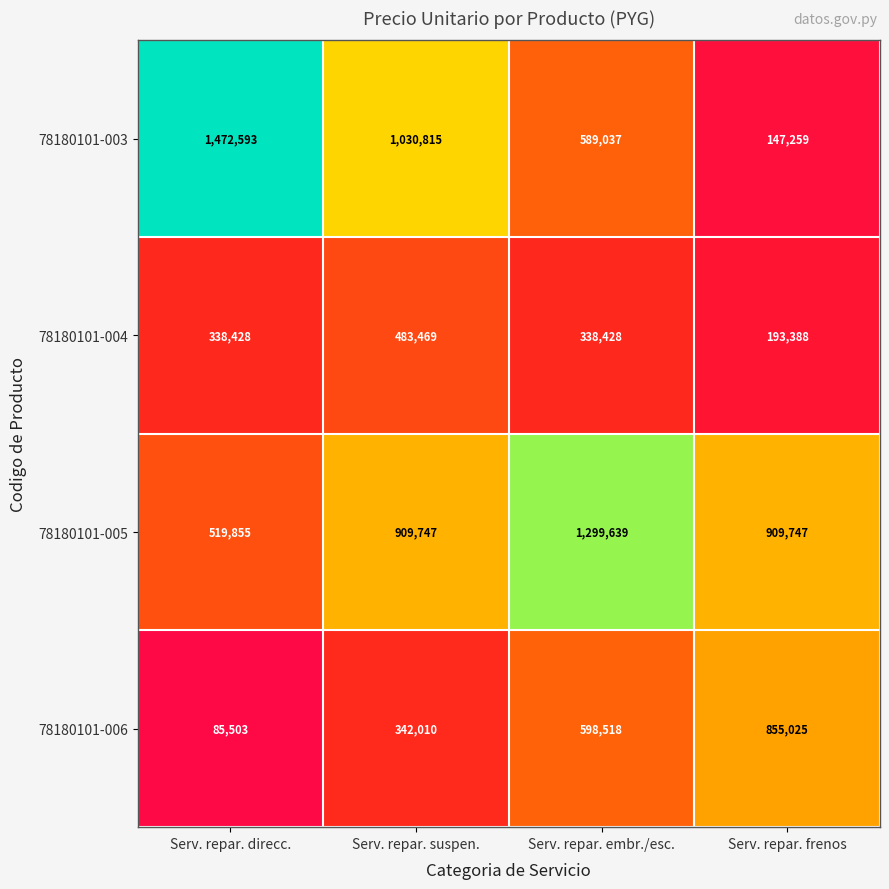

Which series has the largest total across all categories?

78180101-005